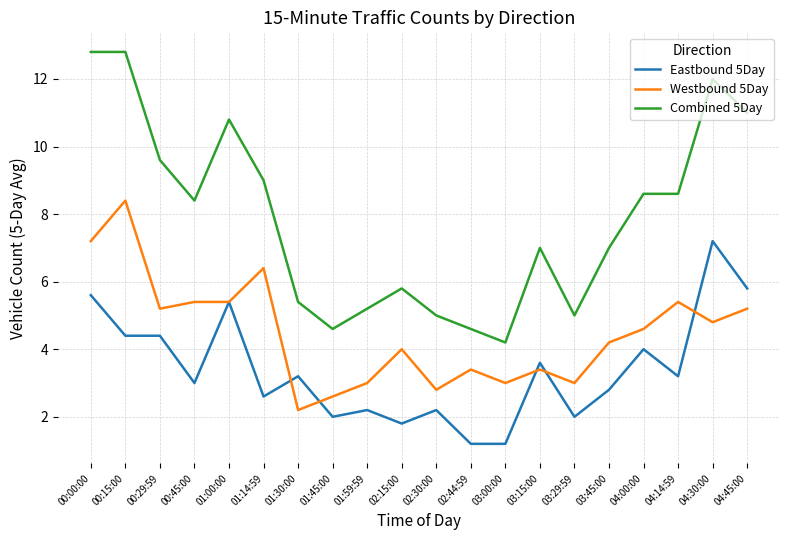

True or false: Combined 5Day and Eastbound 5Day intersect in this chart.

False